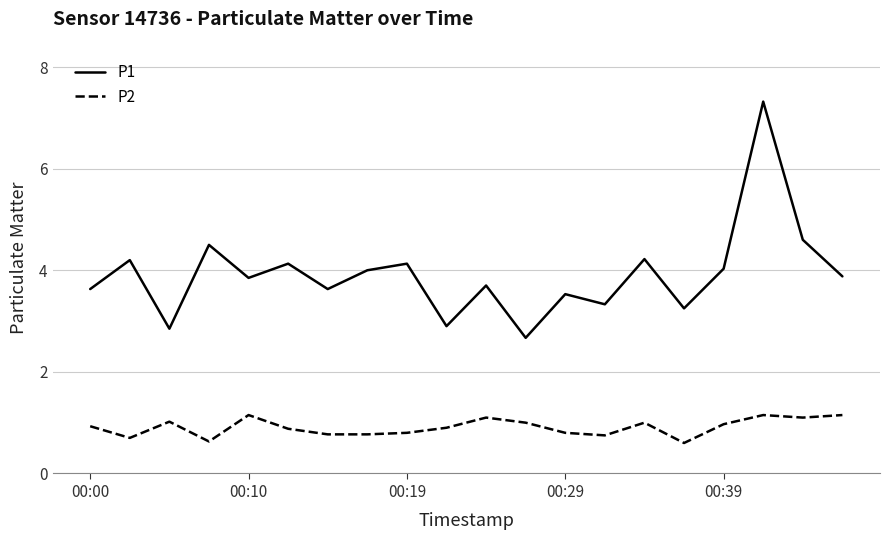

Does the chart have visible grid lines?

Yes